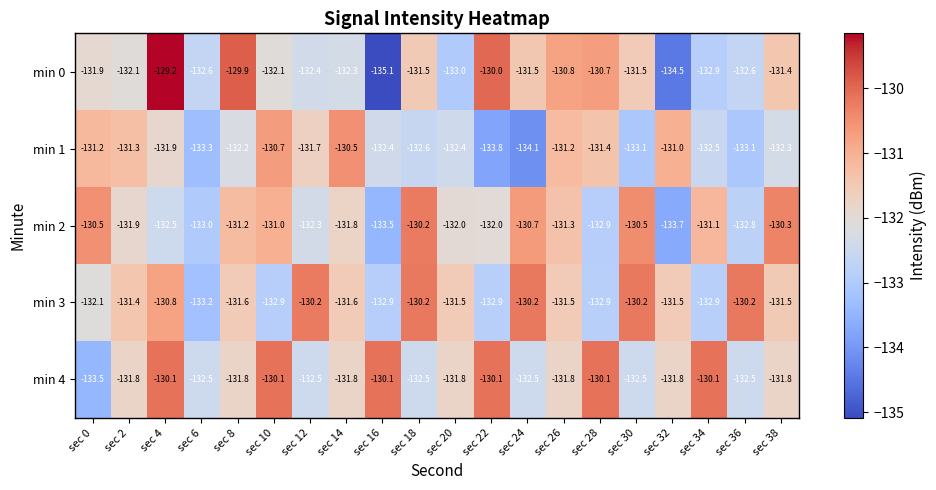

At which label does min 4 first exceed -131?

sec 4